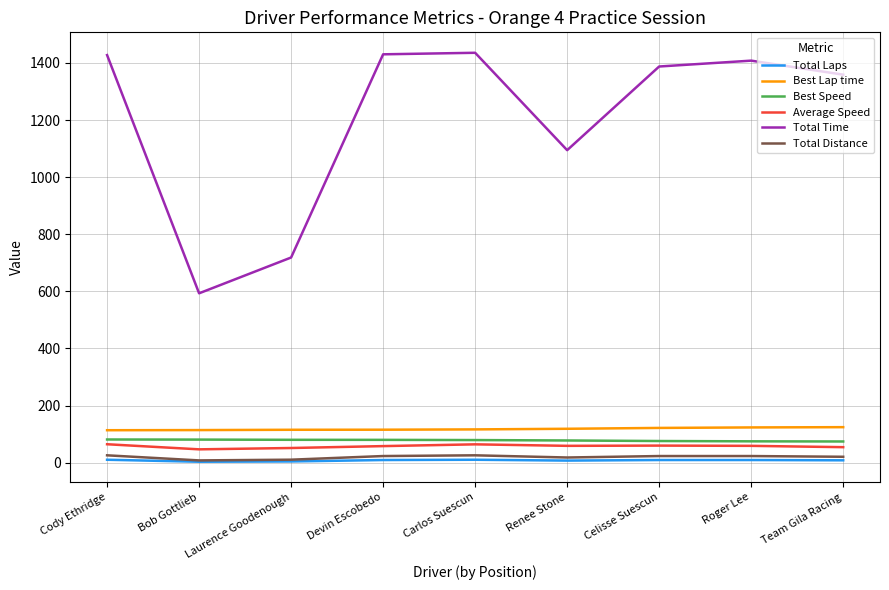

The value of Total Time at Laurence Goodenough is 718.5. True or false?

True